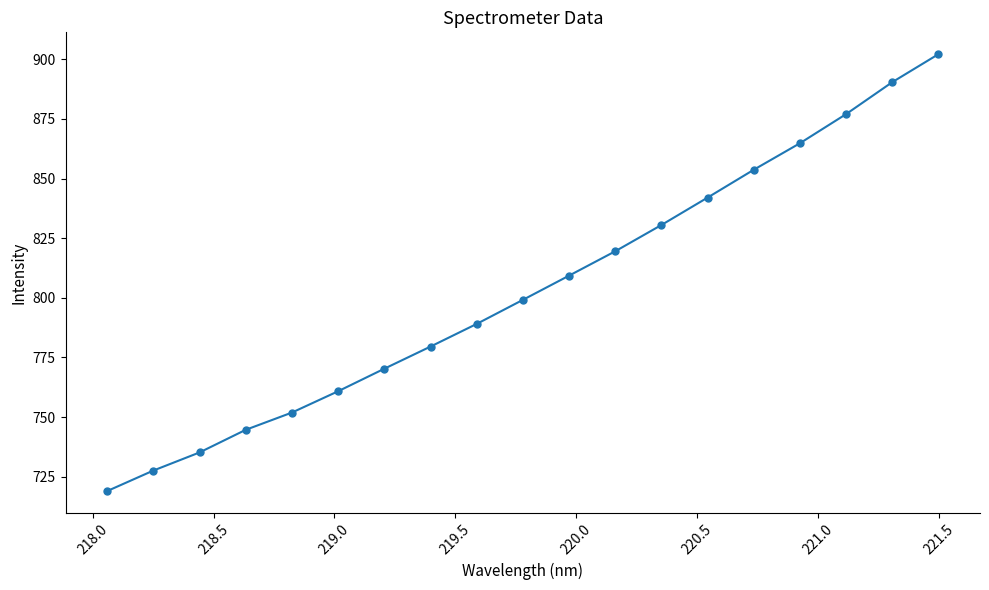

What is the average value?

803.5